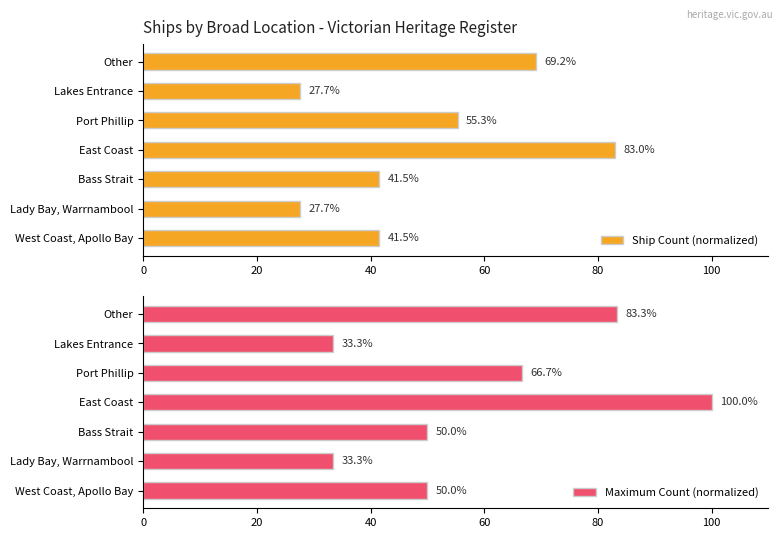

Which series has the widest spread of values?

Maximum Count (normalized)